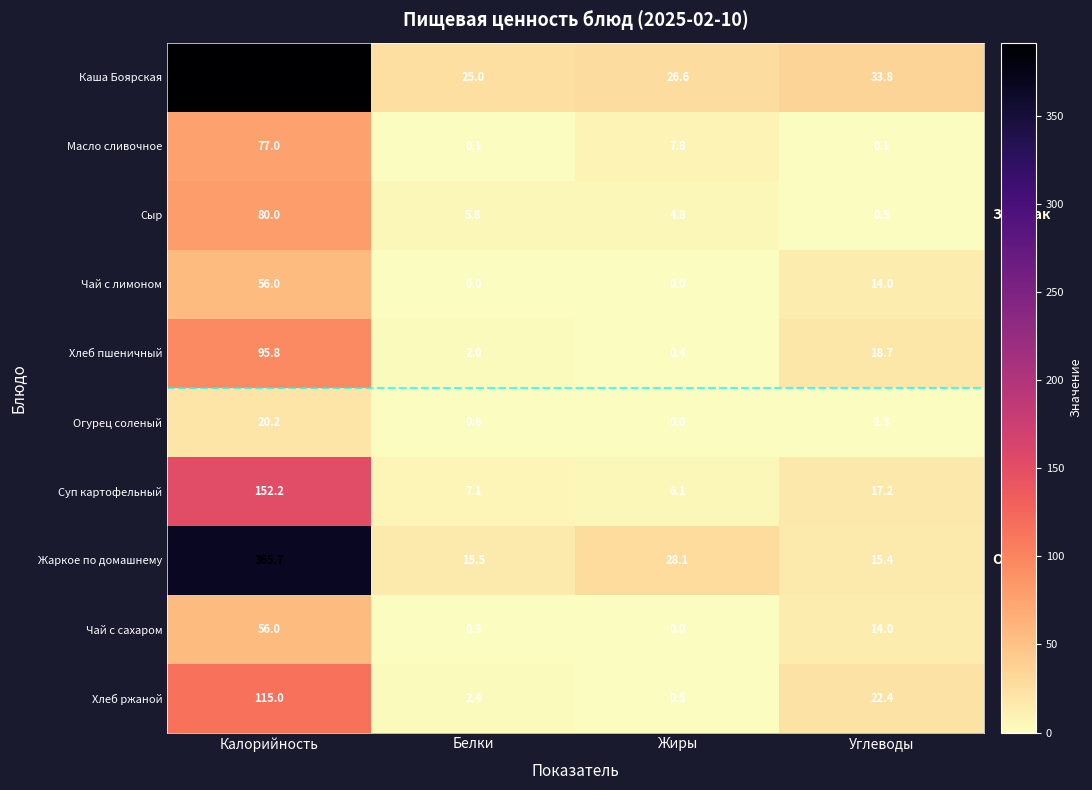

Rank the series at Белки from highest to lowest value.

Каша Боярская, Жаркое по домашнему, Суп картофельный, Сыр, Хлеб ржаной, Хлеб пшеничный, Огурец соленый, Чай с сахаром, Масло сливочное, Чай с лимоном